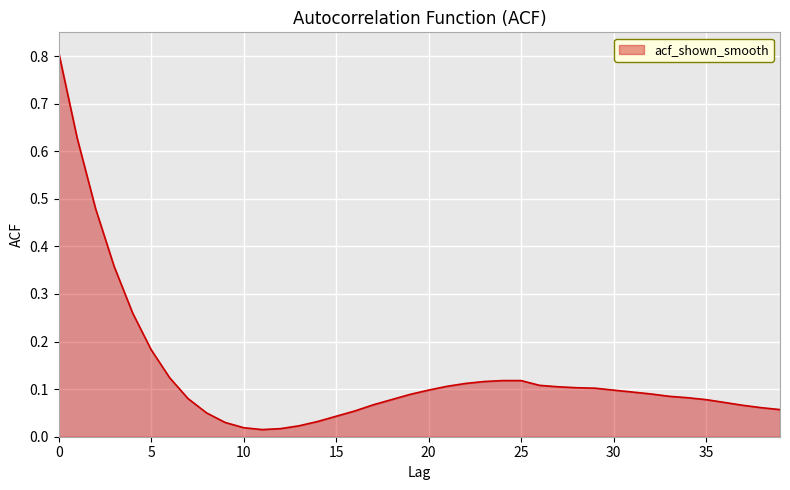

What is the maximum value shown in the chart?

0.8